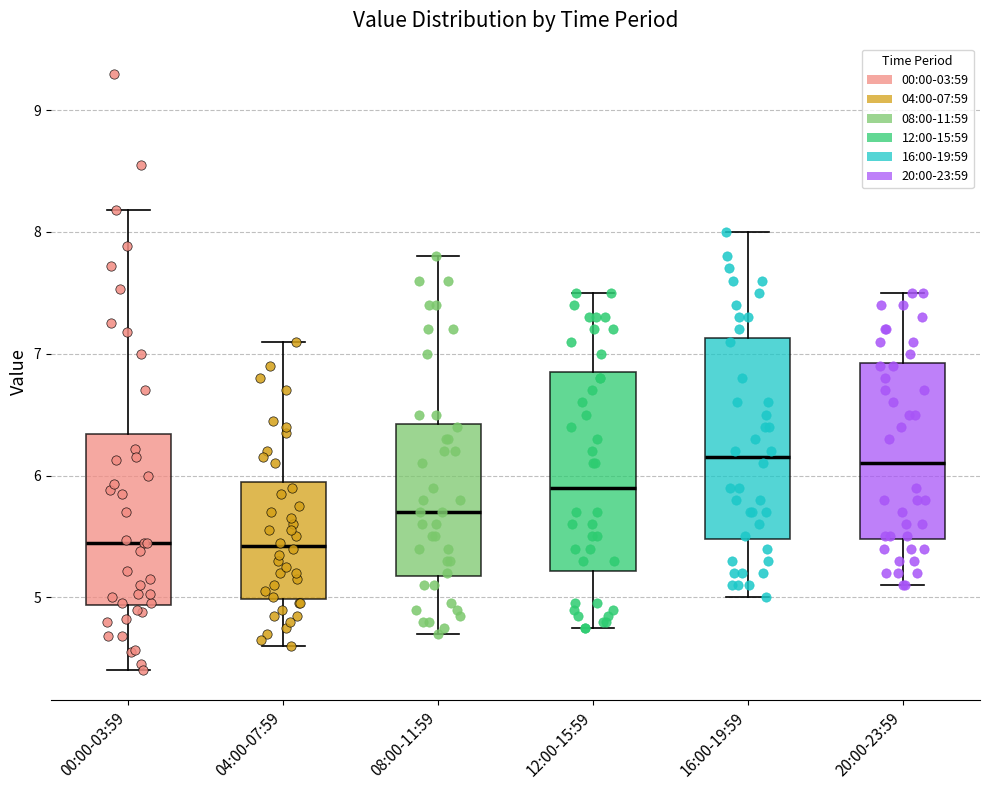

Reading left to right, transcribe this box plot: for each box, give where its median line is, the range the box spans, and where its two whiskers end, as read against the y-axis. The values are not printed on the chart, so give them approximately, as read against the axis.

00:00-03:59: median 5.5, box 4.9 to 6.3, whiskers 4.4 to 8.2
04:00-07:59: median 5.4, box 5.0 to 6.0, whiskers 4.6 to 7.1
08:00-11:59: median 5.7, box 5.2 to 6.4, whiskers 4.7 to 7.8
12:00-15:59: median 5.9, box 5.2 to 6.9, whiskers 4.8 to 7.5
16:00-19:59: median 6.2, box 5.5 to 7.1, whiskers 5.0 to 8.0
20:00-23:59: median 6.1, box 5.5 to 6.9, whiskers 5.1 to 7.5